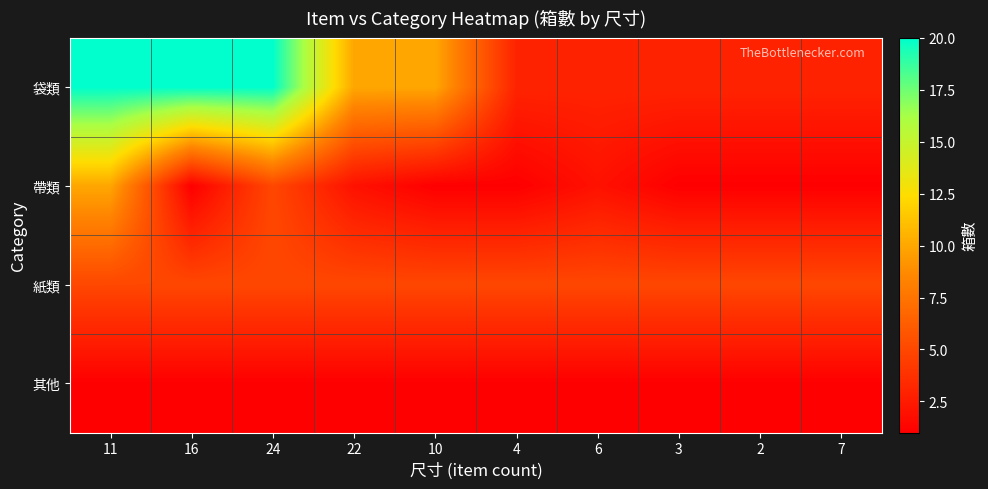

What is the difference between the highest and lowest values at 16?

19